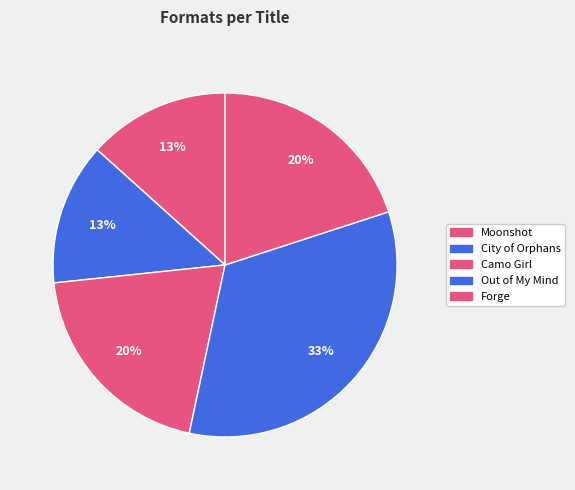

Which slice is the smallest?

Moonshot